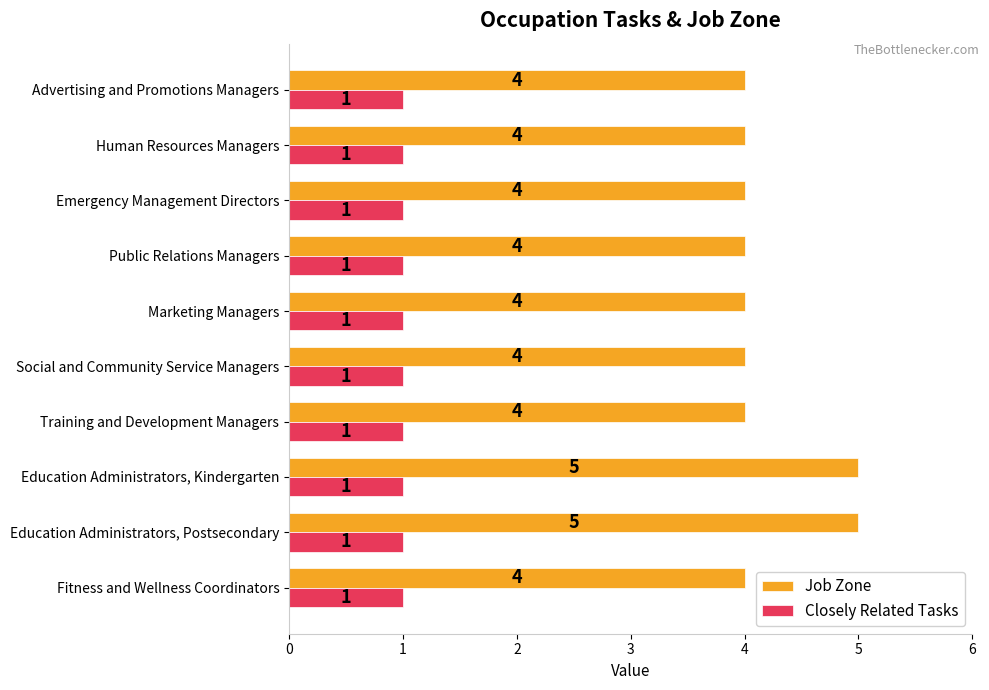

Rank the series by their average value, from lowest to highest.

Closely Related Tasks, Job Zone